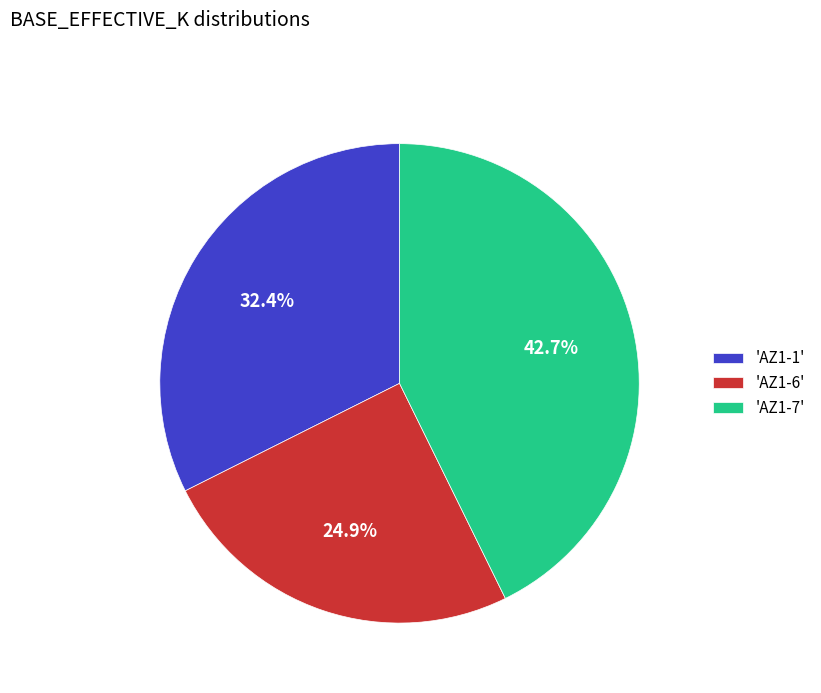

Is there a majority slice in this chart?

No